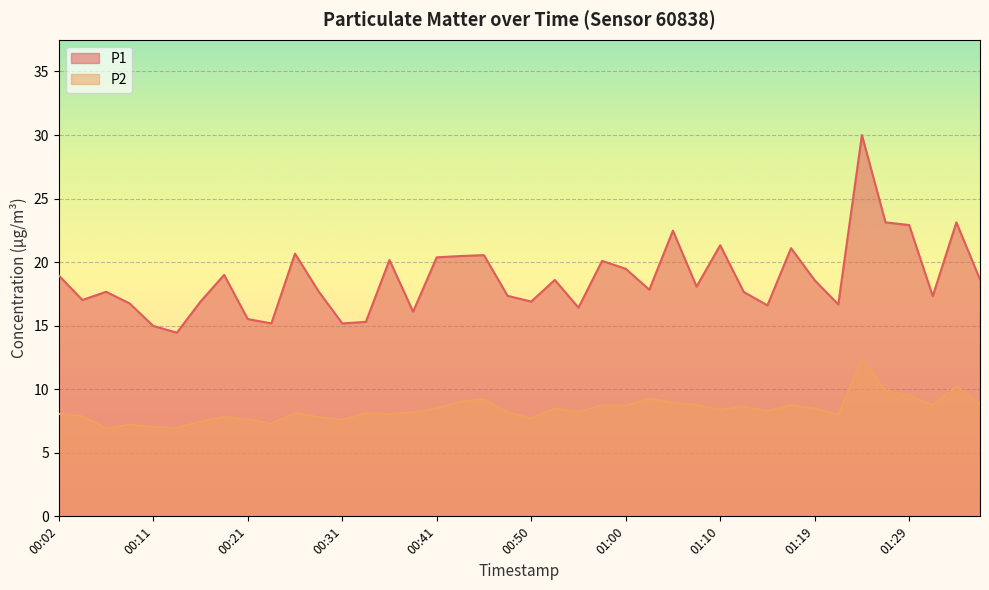

List the series in order of their peak value, highest first.

P1, P2